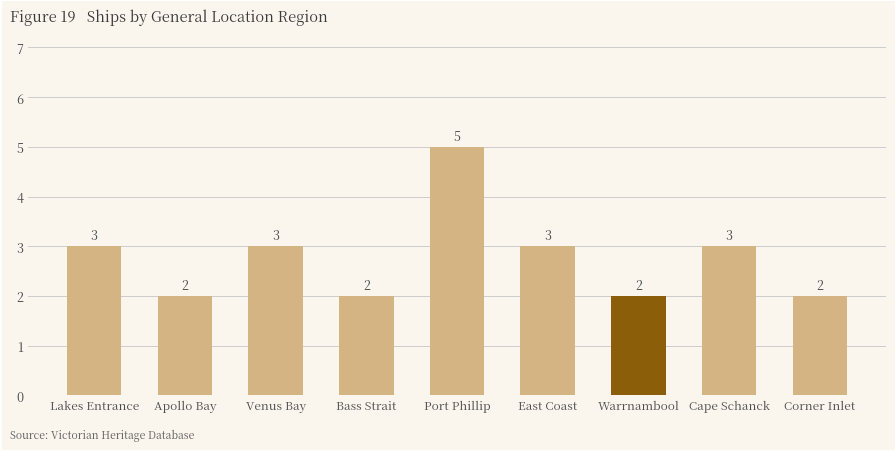

True or false: the data shows 2 at Corner Inlet.

True